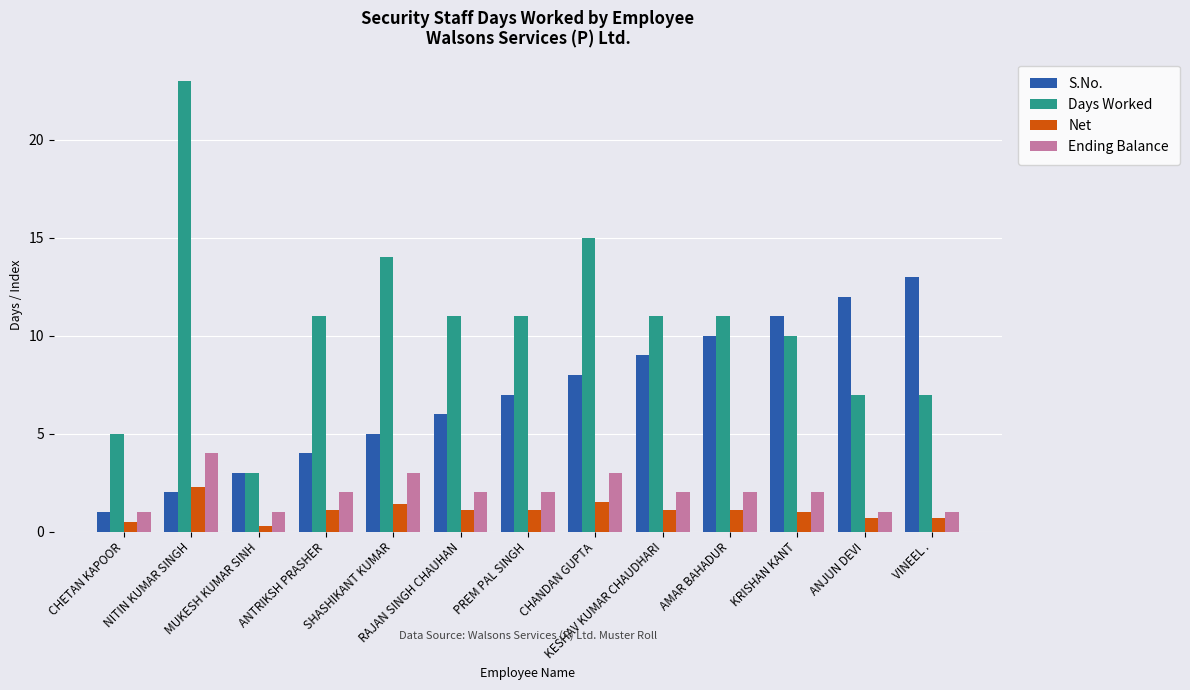

At VINEEL ., list the series in order from largest to smallest.

S.No., Days Worked, Ending Balance, Net